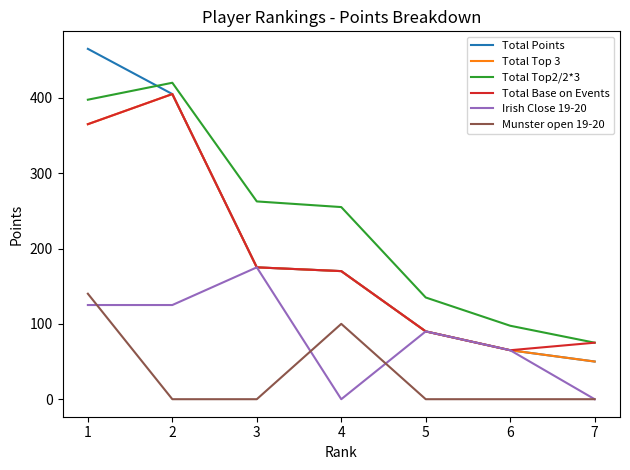

The value of Total Base on Events at 1 is 626.0. True or false?

False